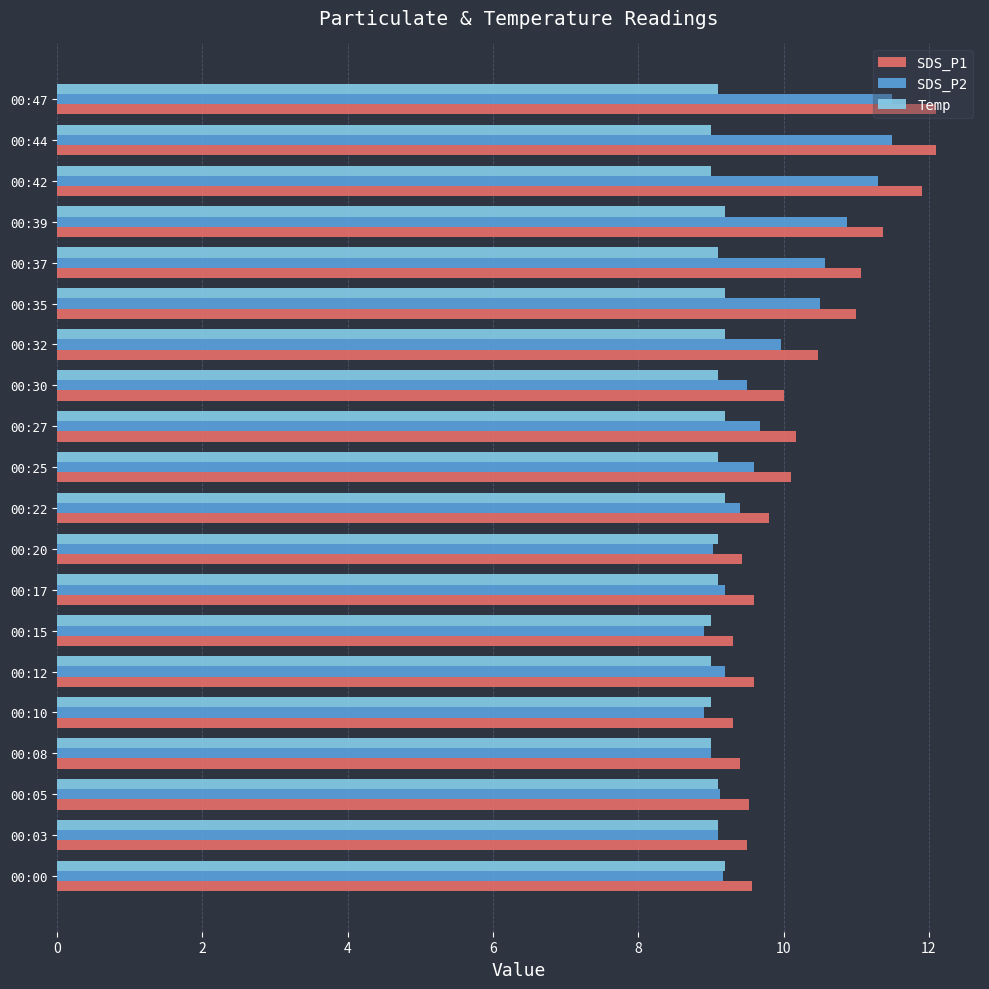

Count the number of data series in this chart.

3